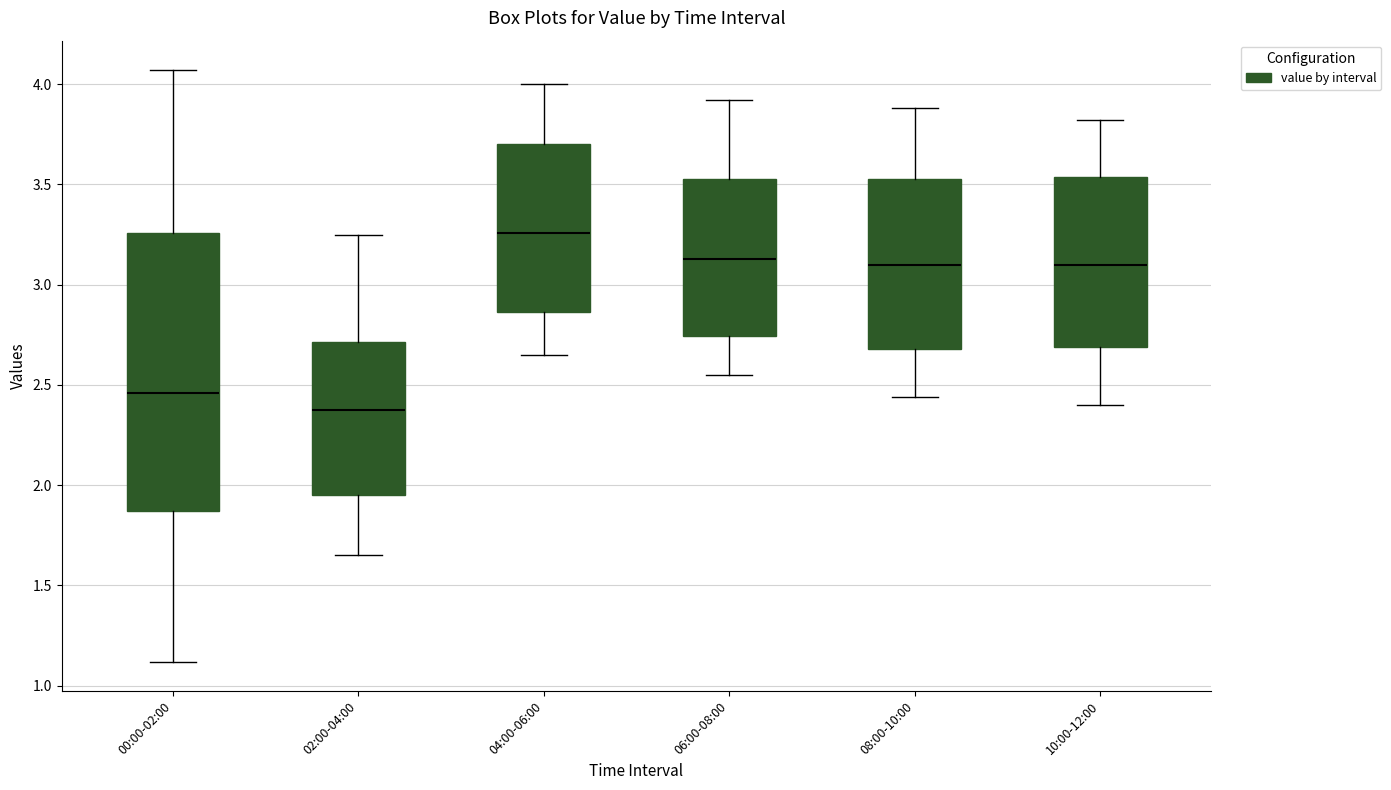

Reading left to right, transcribe this box plot: for each box, give where its median line is, the range the box spans, and where its two whiskers end, as read against the y-axis. The values are not printed on the chart, so give them approximately, as read against the axis.

00:00-02:00: median 2.45, box 1.85 to 3.25, whiskers 1.10 to 4.05
02:00-04:00: median 2.40, box 1.95 to 2.70, whiskers 1.65 to 3.25
04:00-06:00: median 3.25, box 2.85 to 3.70, whiskers 2.65 to 4.00
06:00-08:00: median 3.15, box 2.75 to 3.55, whiskers 2.55 to 3.90
08:00-10:00: median 3.10, box 2.70 to 3.55, whiskers 2.45 to 3.90
10:00-12:00: median 3.10, box 2.70 to 3.55, whiskers 2.40 to 3.80